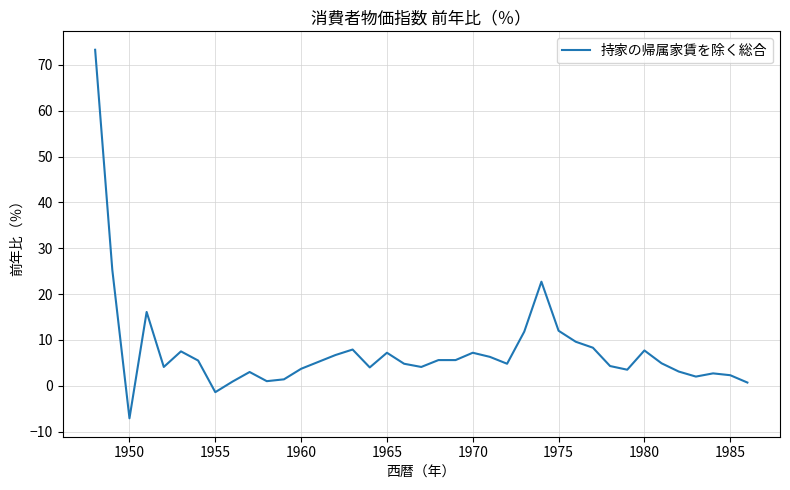

What is the maximum value shown in the chart?

73.3